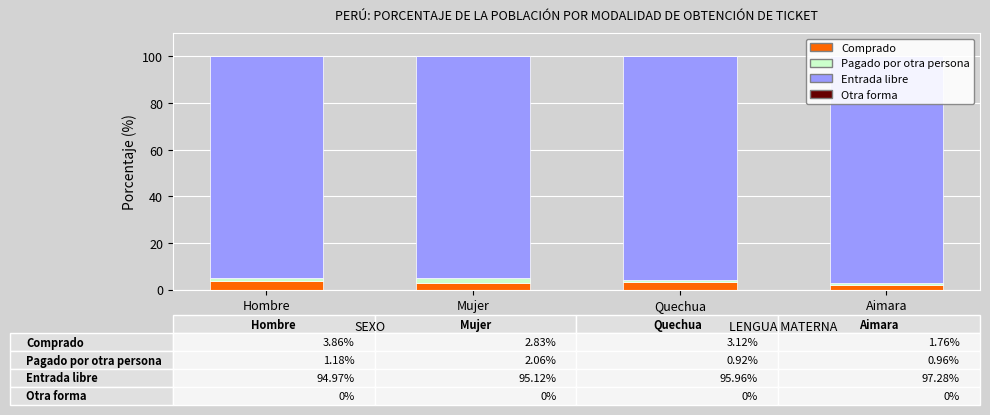

What is the minimum value for Entrada libre?

95.0